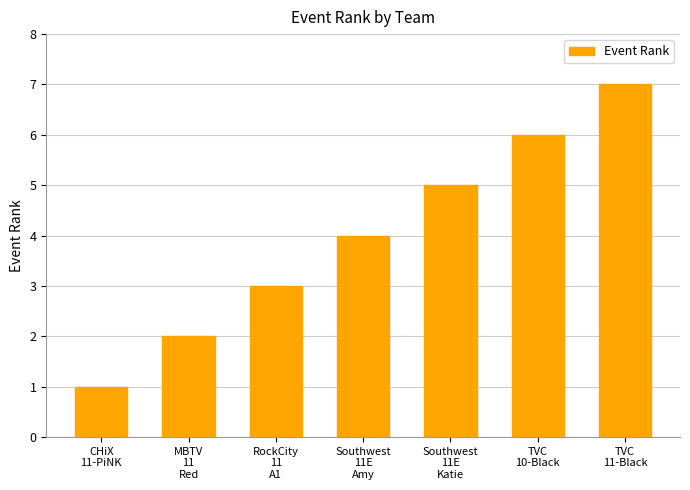

What is the change in value from Southwest
11E
Amy to Southwest
11E
Katie?

+1